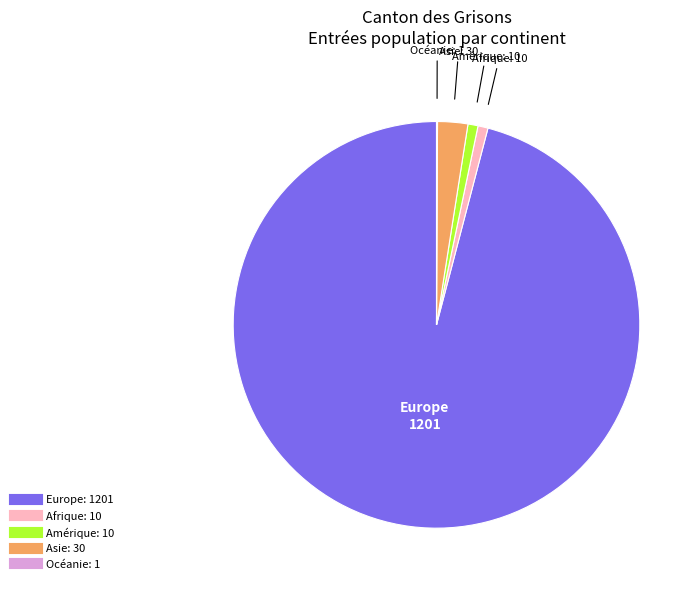

Is there a majority slice in this chart?

Yes